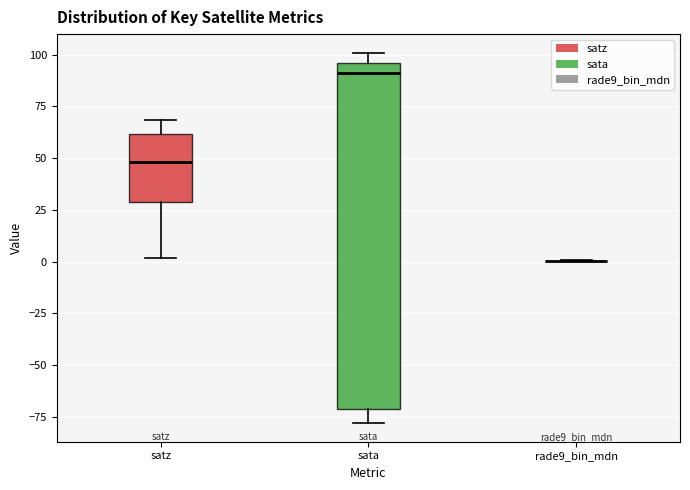

Comparing the boxes themselves (not the whiskers), which one is the tallest?

sata